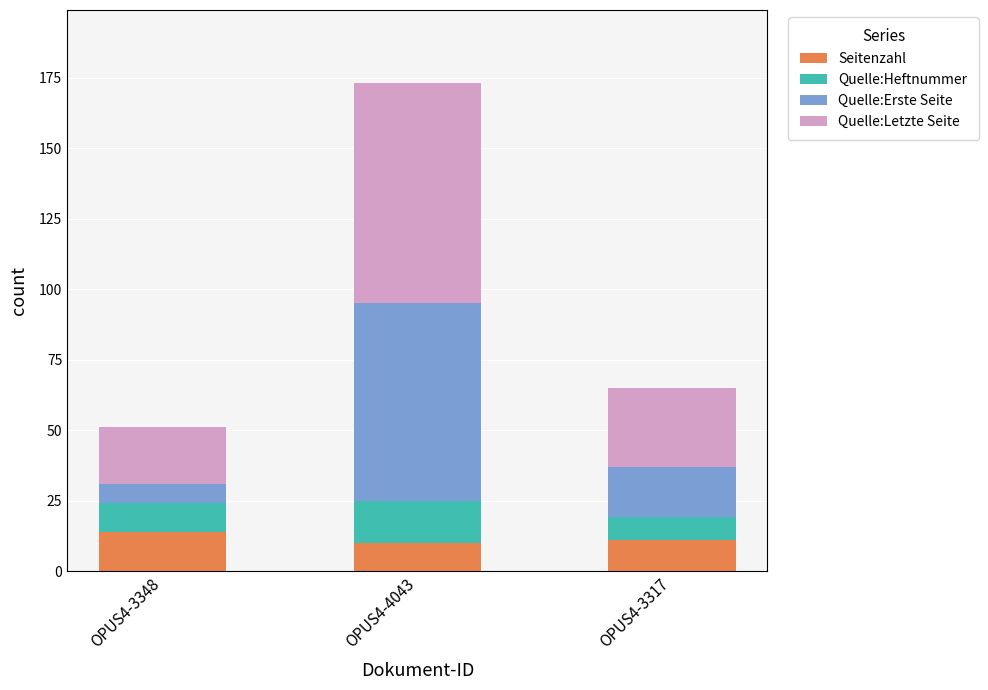

What is the sum of all Seitenzahl values?

35